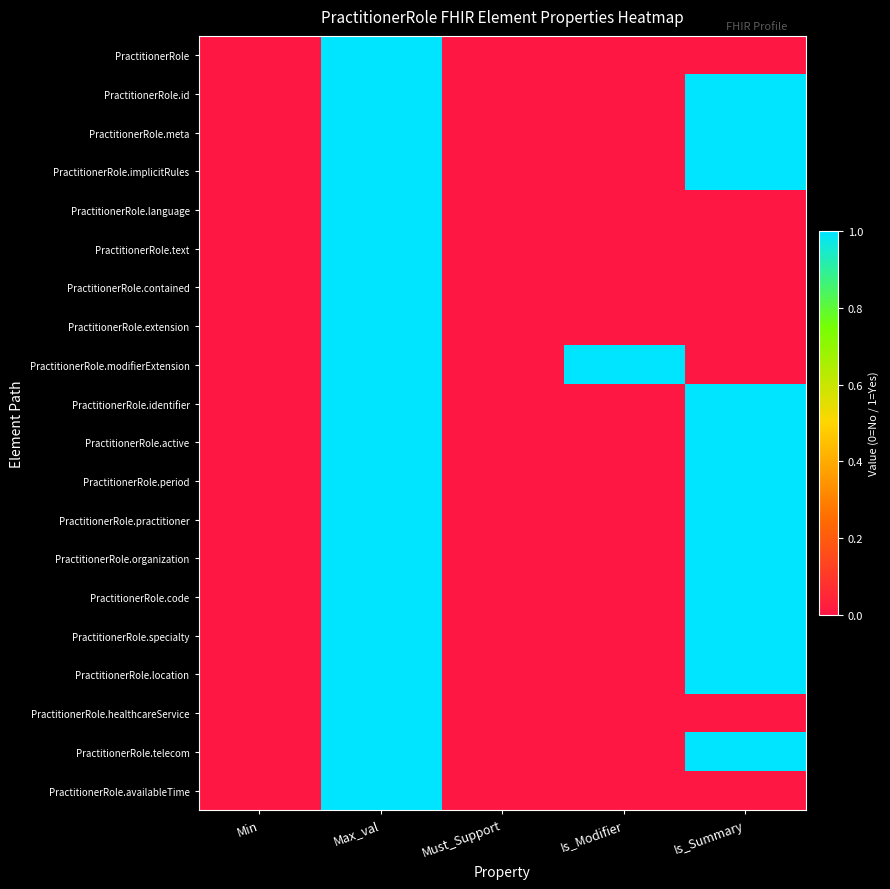

Between Is_Modifier and Min, which is larger?

Is_Modifier